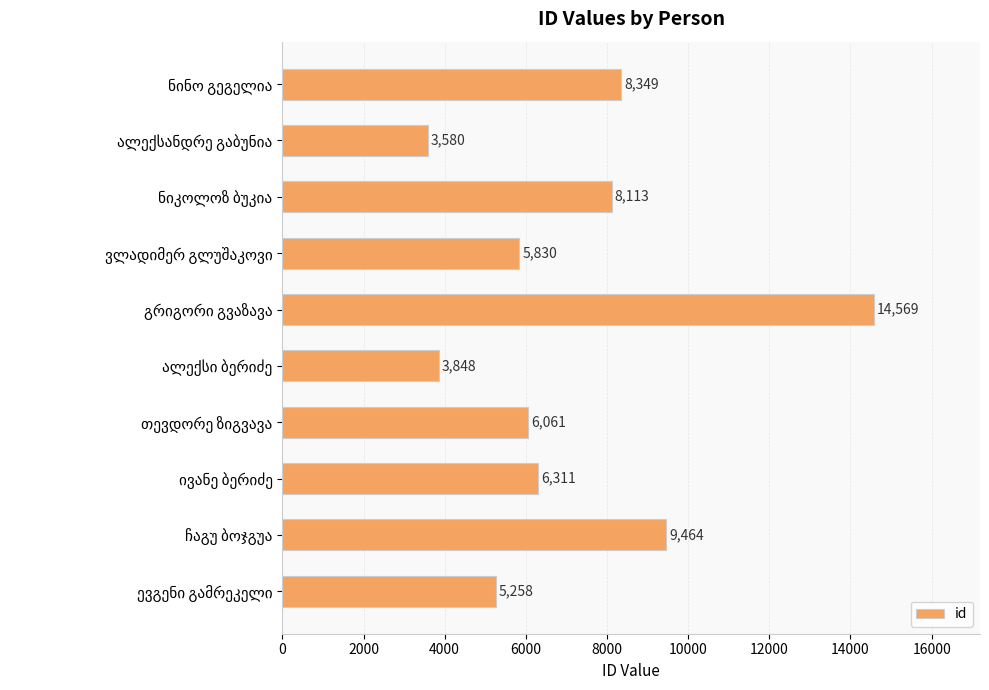

What is the value of the 7th bar from the top?

6061